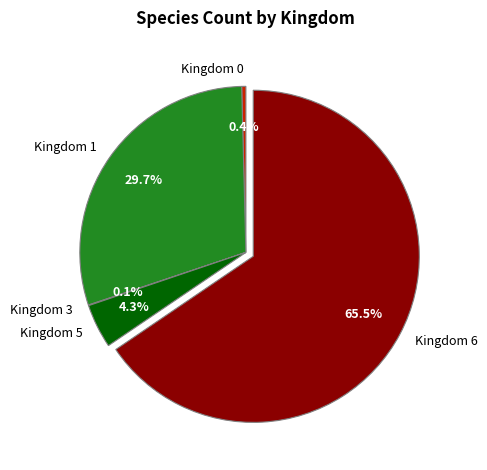

How much of the chart is everything except Kingdom 5?

95.7%